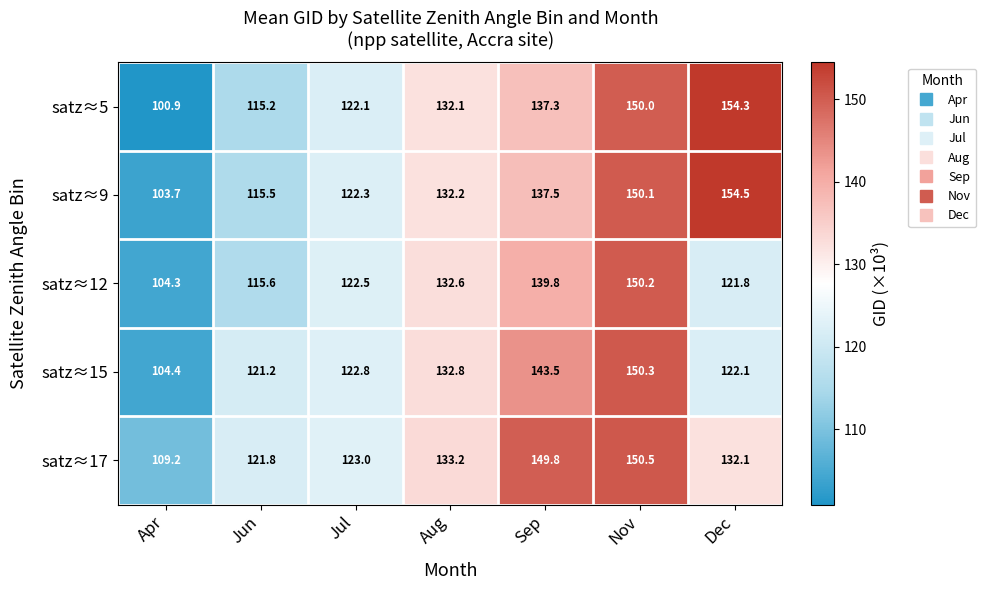

What is the sum of all satz≈15 values?

897.1